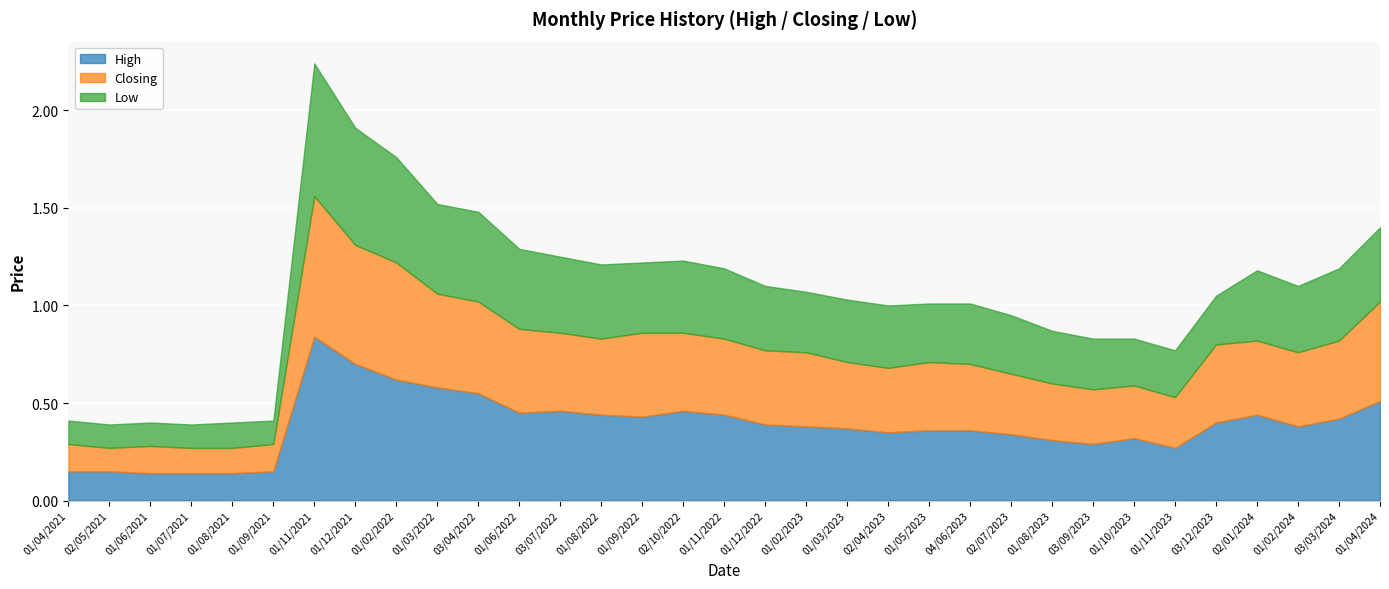

Reading left to right, list all the values displayed in this chart.

High: 0.1	0.1	0.1	0.1	0.1	0.1	0.8	0.7	0.6	0.6	0.6	0.5	0.5	0.4	0.4	0.5	0.4	0.4	0.4	0.4	0.3	0.4	0.4	0.3	0.3	0.3	0.3	0.3	0.4	0.4	0.4	0.4	0.5
Closing: 0.1	0.1	0.1	0.1	0.1	0.1	0.7	0.6	0.6	0.5	0.5	0.4	0.4	0.4	0.4	0.4	0.4	0.4	0.4	0.3	0.3	0.3	0.3	0.3	0.3	0.3	0.3	0.3	0.4	0.4	0.4	0.4	0.5
Low: 0.1	0.1	0.1	0.1	0.1	0.1	0.7	0.6	0.5	0.5	0.5	0.4	0.4	0.4	0.4	0.4	0.4	0.3	0.3	0.3	0.3	0.3	0.3	0.3	0.3	0.3	0.2	0.2	0.2	0.4	0.3	0.4	0.4